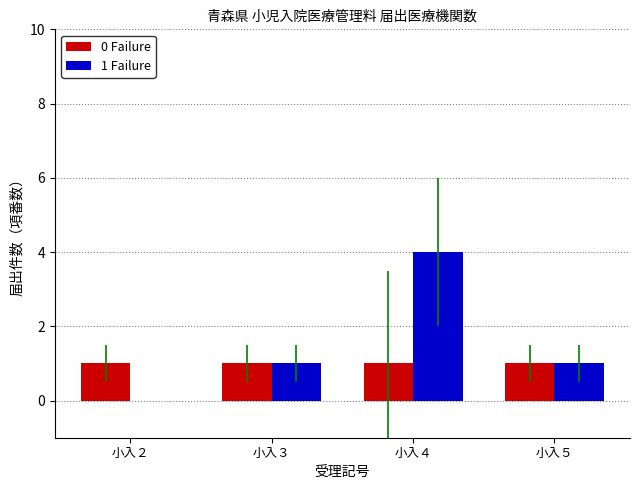

Which series changed the most between 小入３ and 小入４?

1 Failure